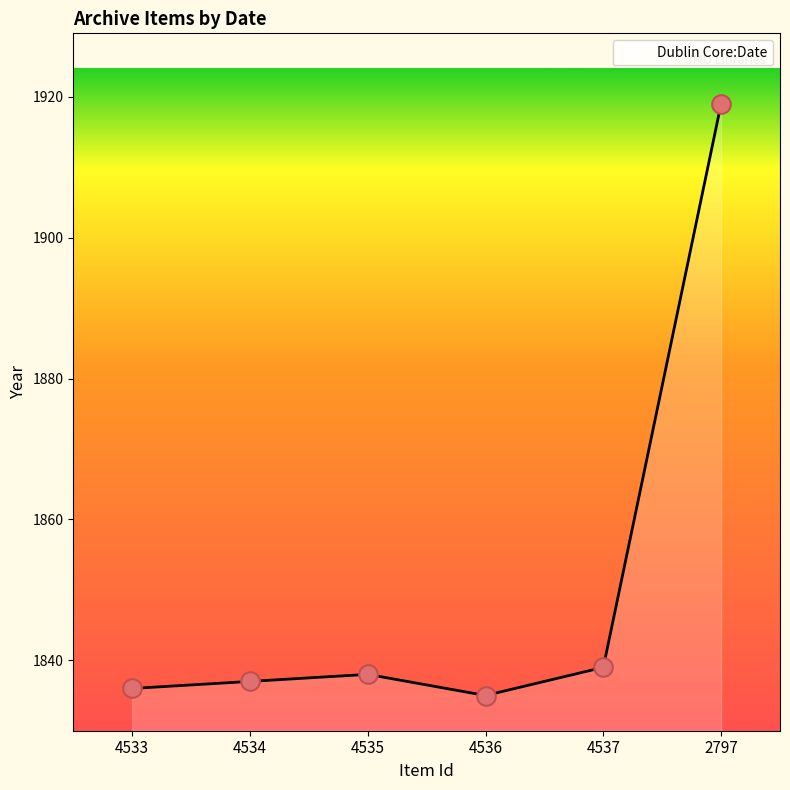

What is the change in value from 4533 to 4534?

+1